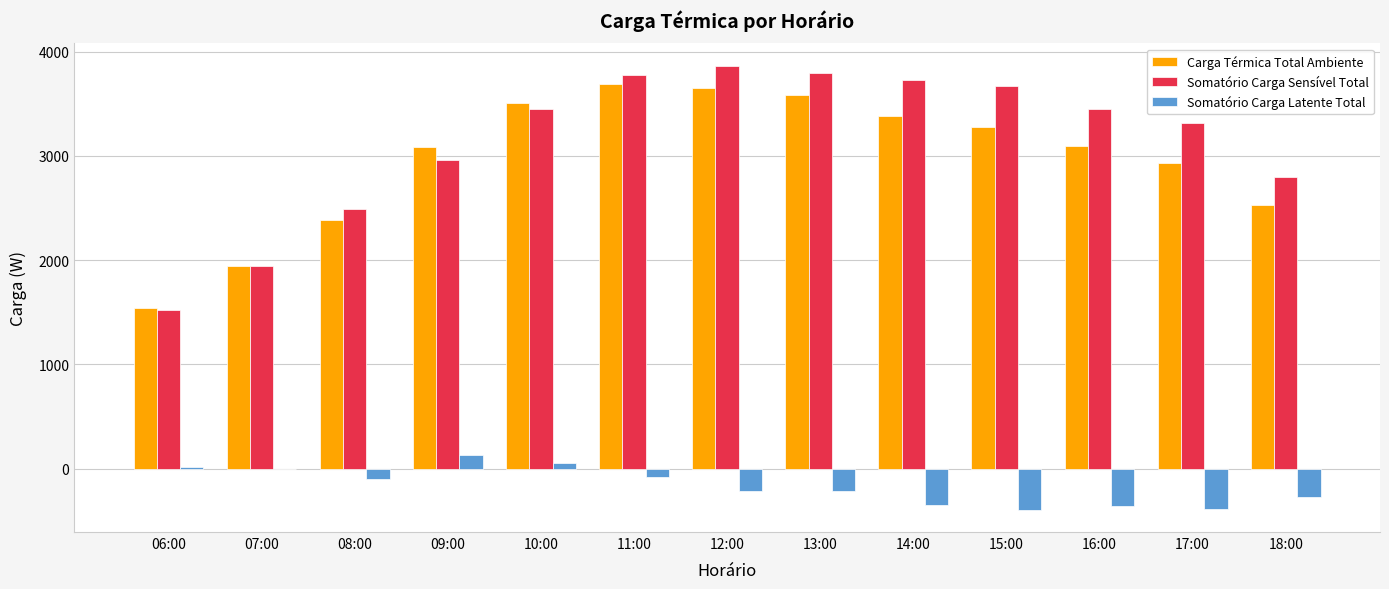

Is the value of Carga Térmica Total Ambiente at 10:00 greater than the value of Somatório Carga Sensível Total at 06:00?

Yes